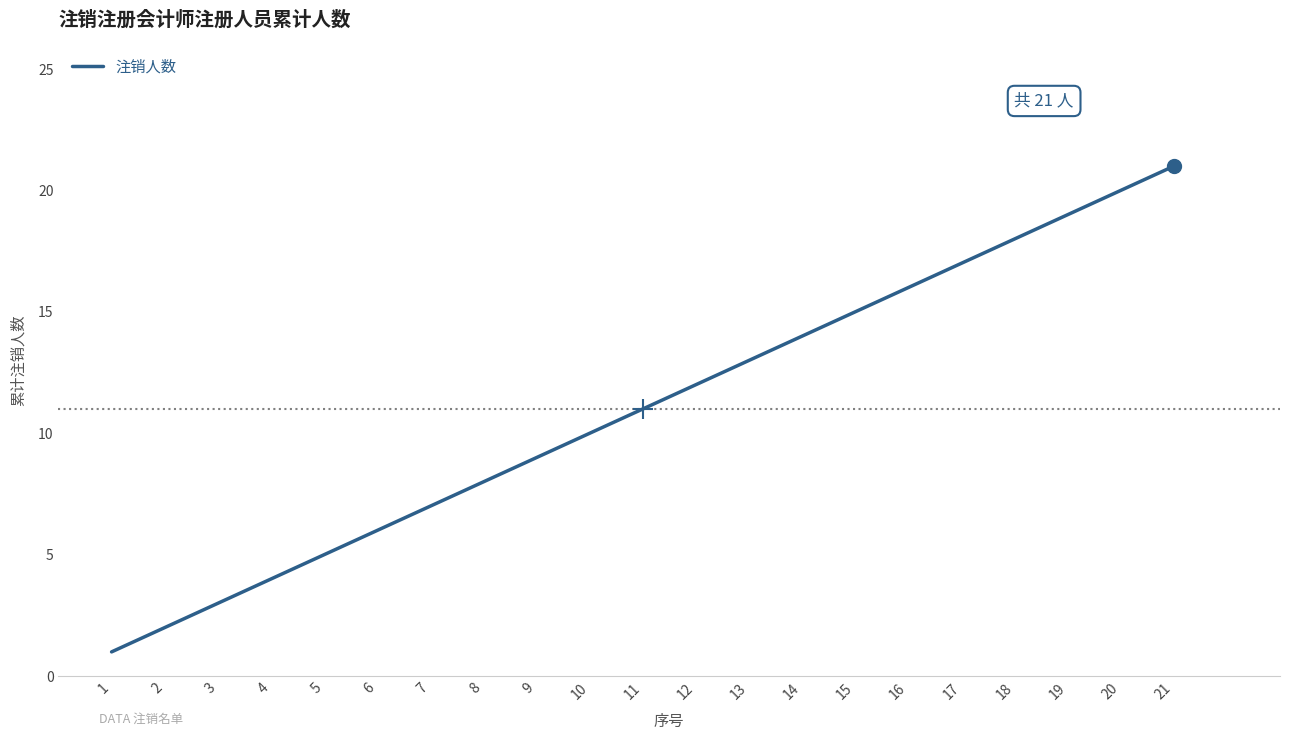

Does the chart display data point markers on the line(s)?

No